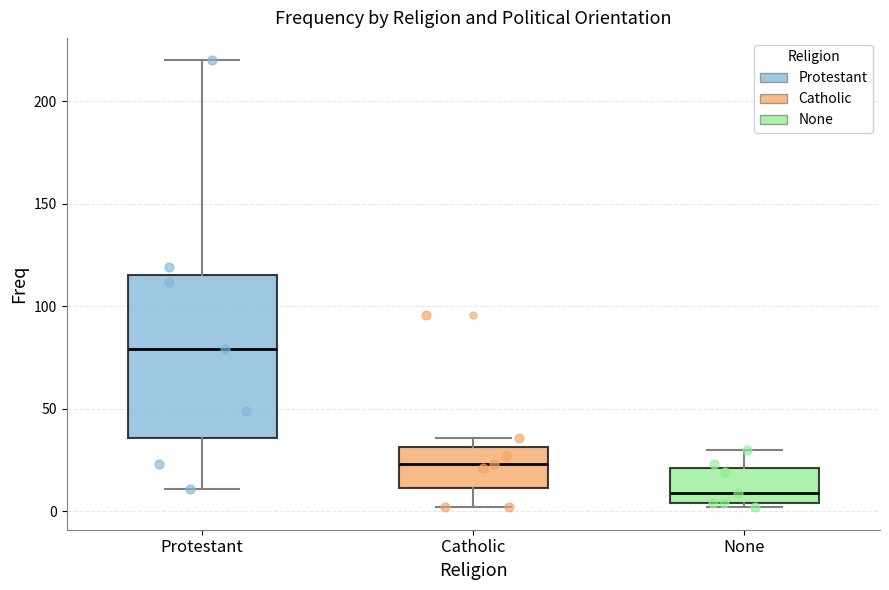

Comparing the boxes themselves (not the whiskers), which one is the tallest?

Protestant